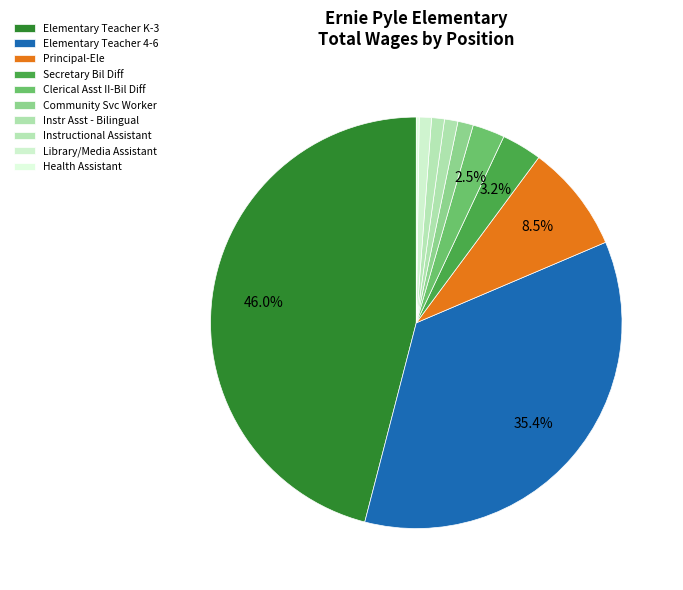

How many segments does this pie chart have?

10